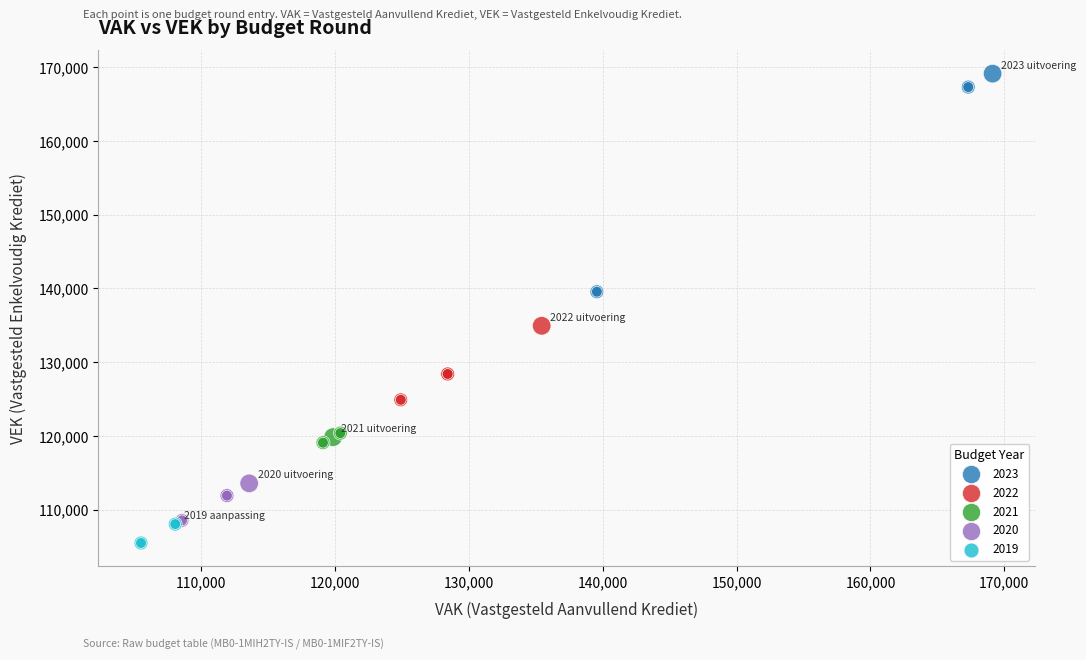

Which series has the widest spread of Y values?

2023